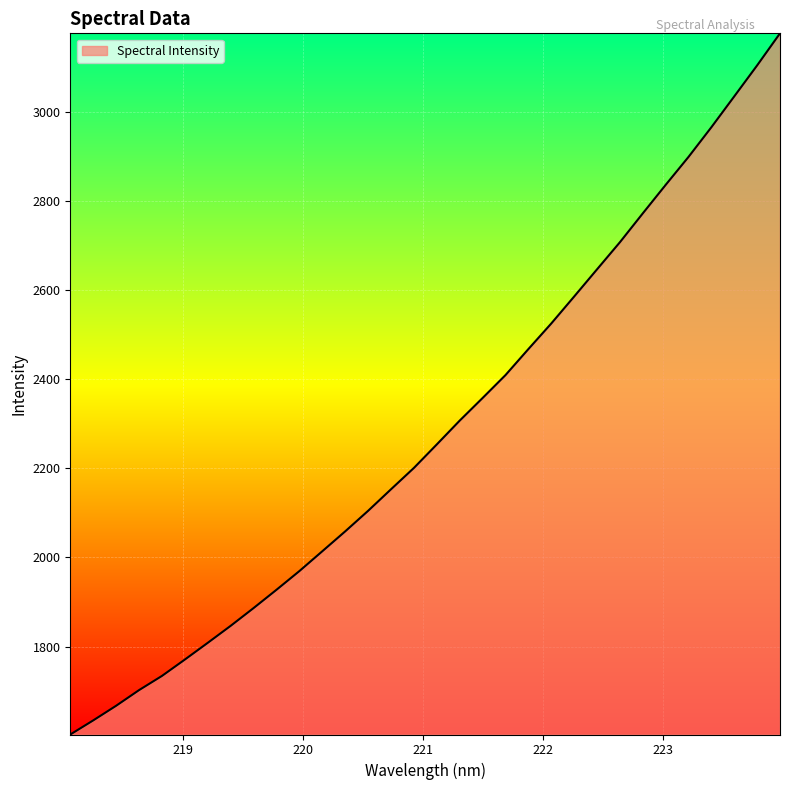

What is the greatest value displayed?

3175.5